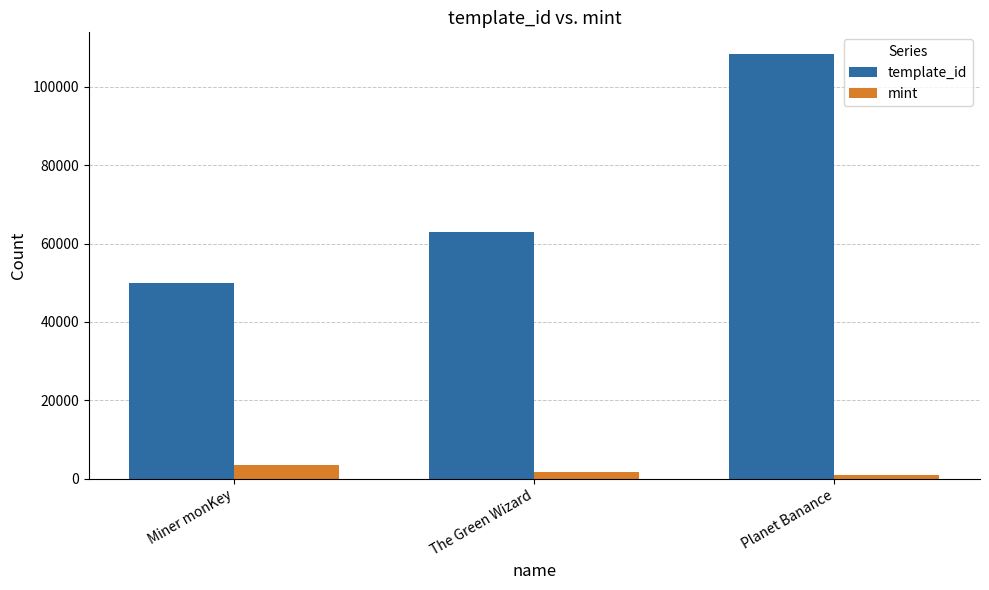

What is the approximate value of mint at Planet Banance, to the nearest 10?

980